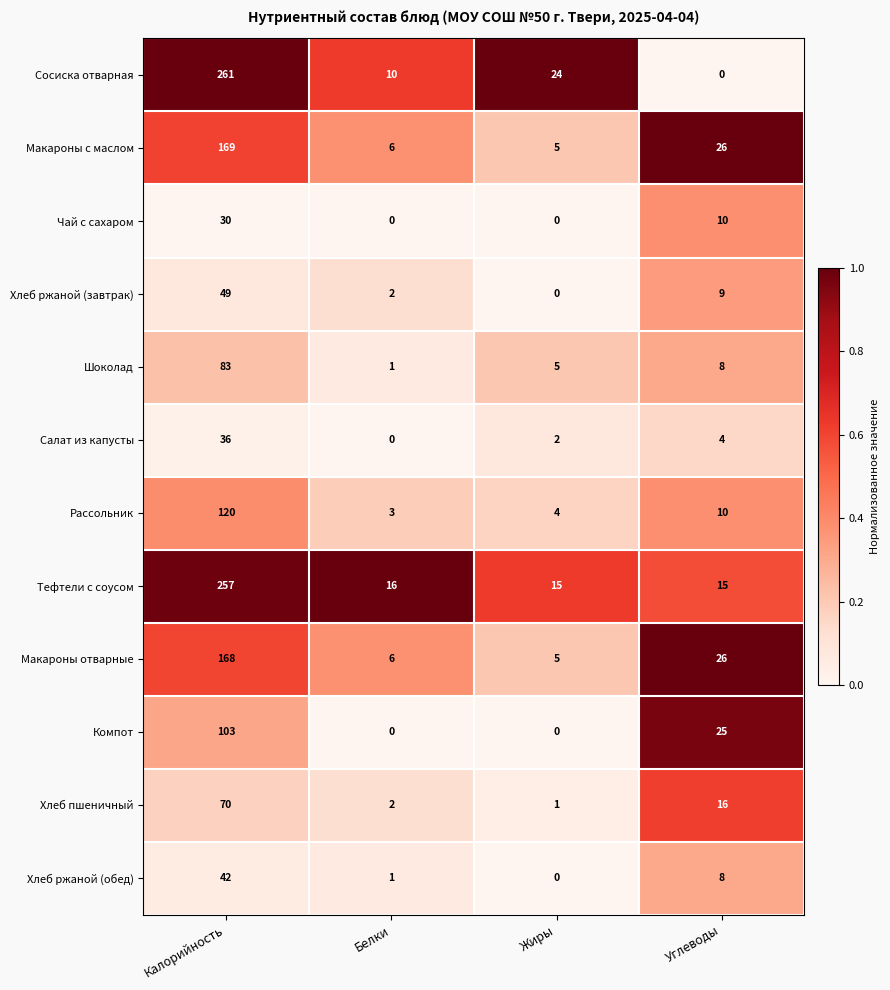

The value of Рассольник at Углеводы is 7. True or false?

False